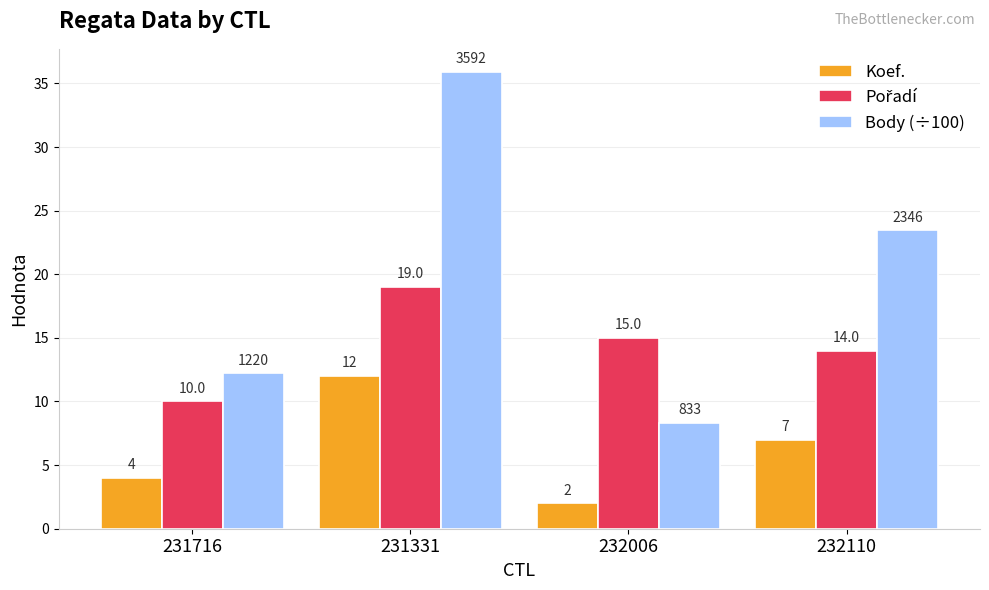

Which series has the largest range (max minus min)?

Body (÷100)